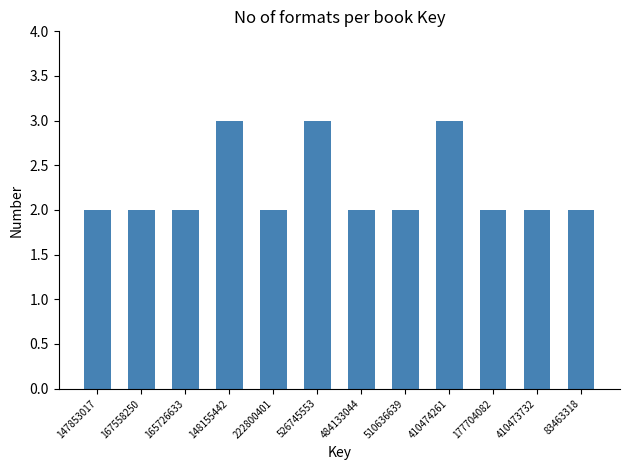

Reading right to left, list all the values displayed in this chart.

2	2	2	3	2	2	3	2	3	2	2	2